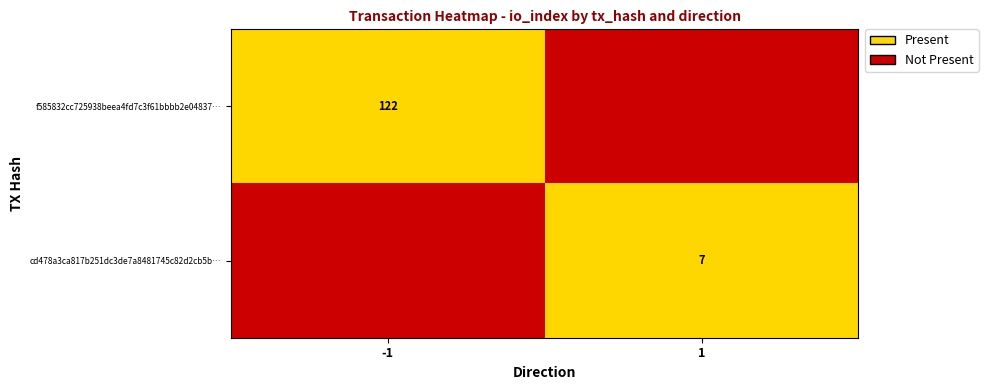

What is the total value across all series at 1?

1